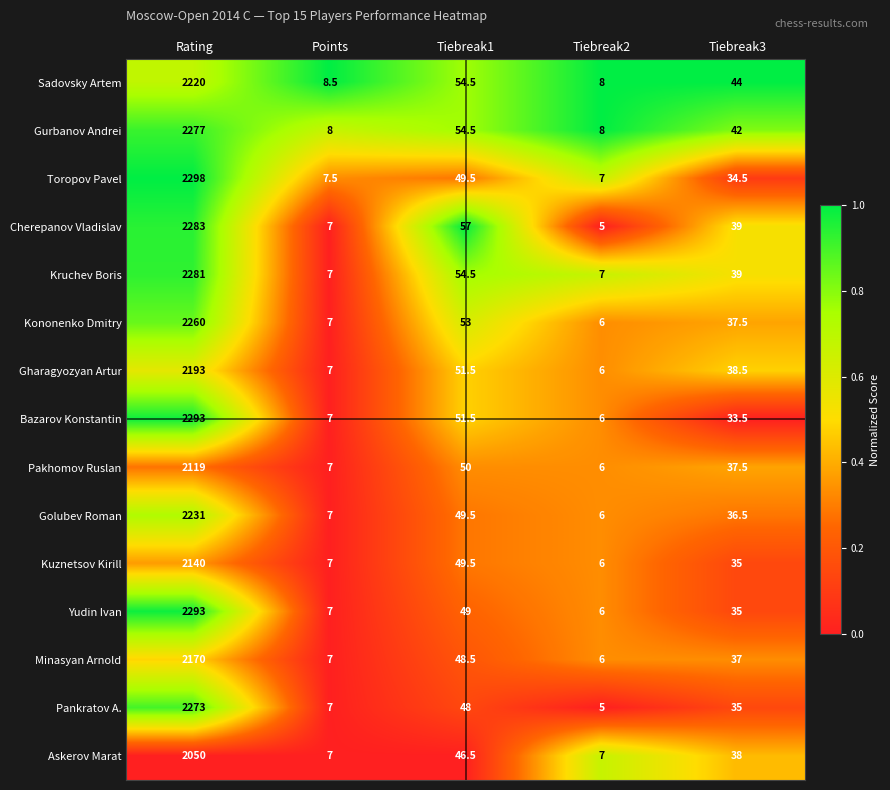

At which category is the sum across all series the highest?

Rating